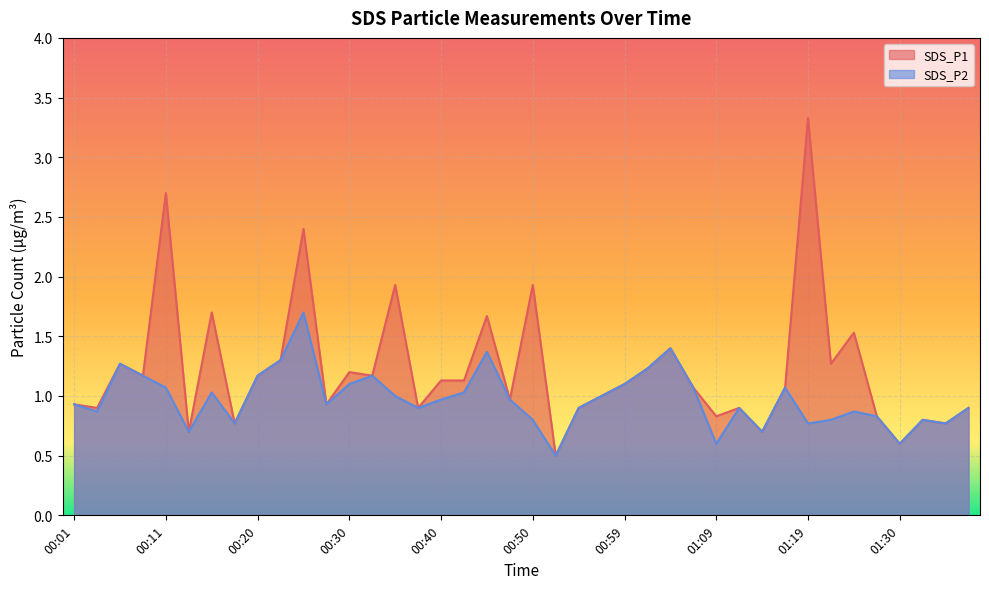

True or false: SDS_P1 and SDS_P2 intersect in this chart.

False